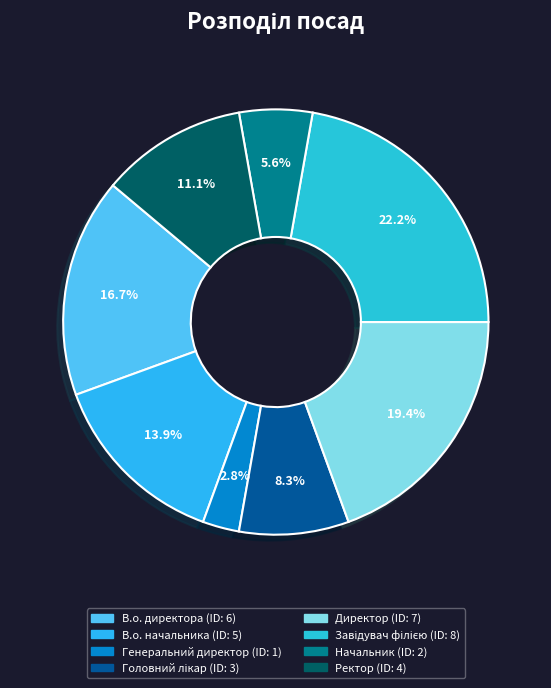

Which slice is the smallest?

Генеральний директор